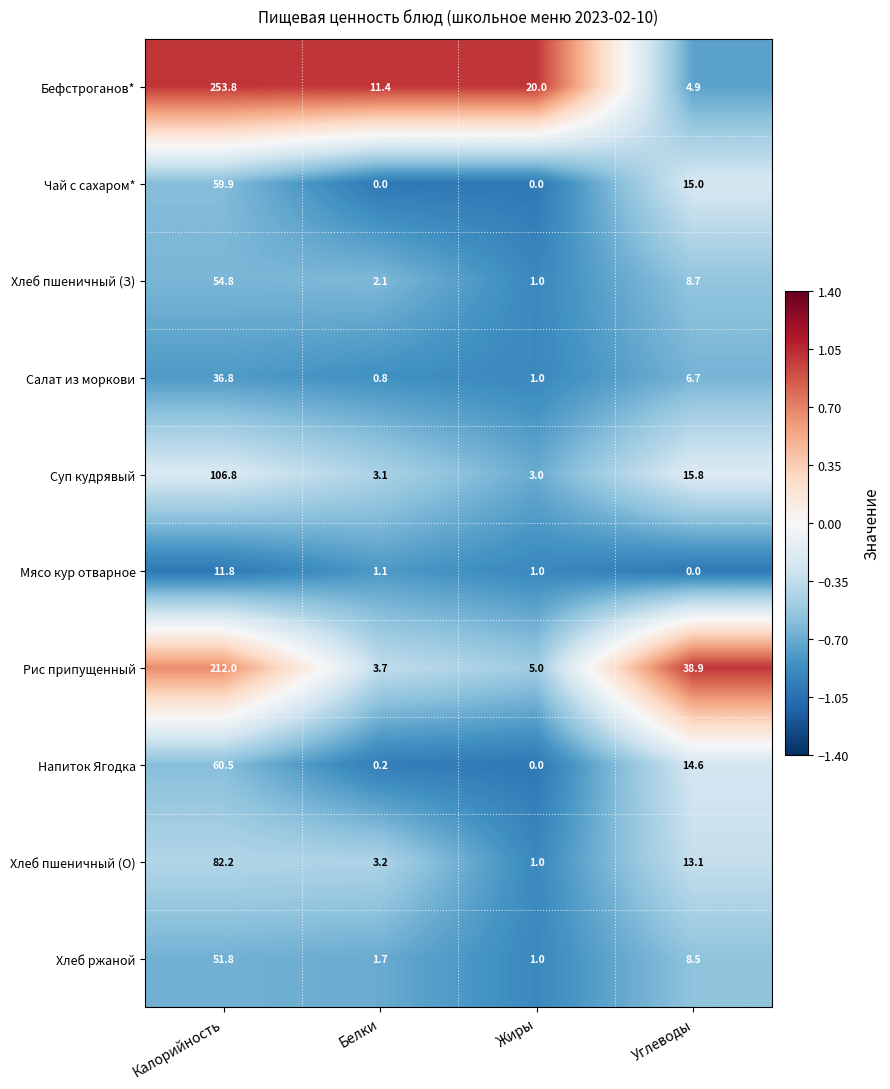

What is the maximum value shown in the chart?

253.8